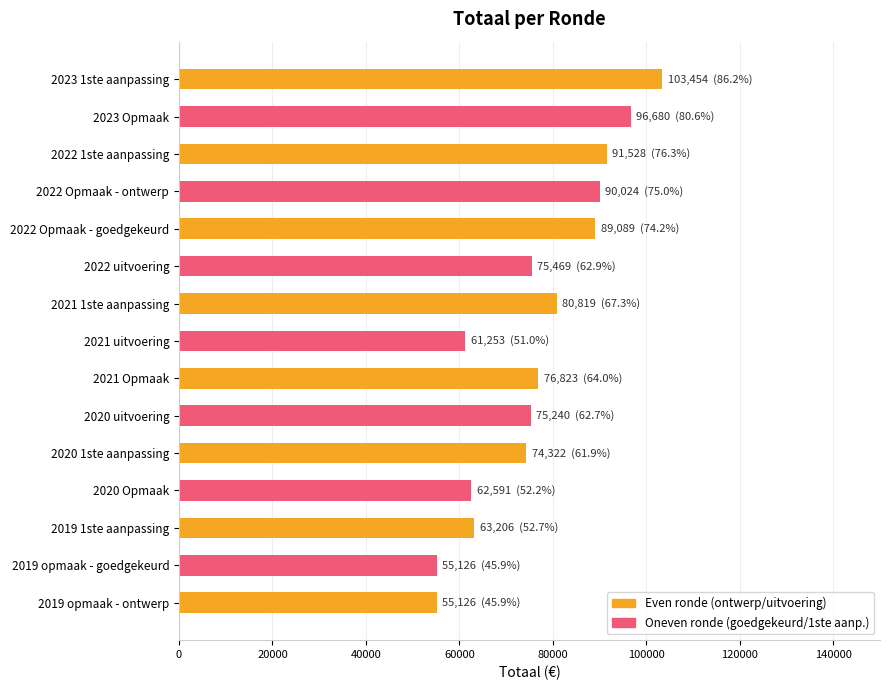

How many data points does each series have?

15